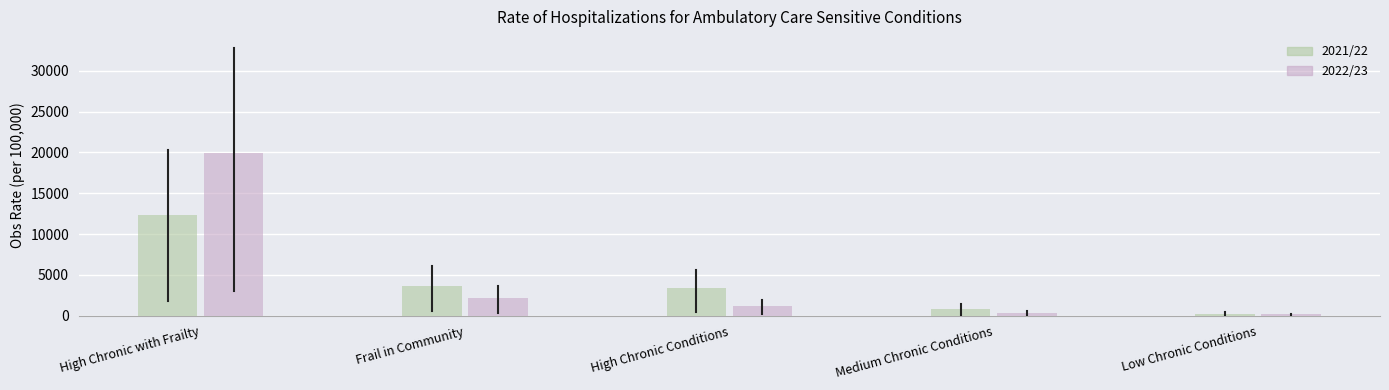

Reading left to right, what are all the values shown in this chart?

2021/22: High Chronic with Frailty=12320.9	Frail in Community=3676.9	High Chronic Conditions=3396.9	Medium Chronic Conditions=885.5	Low Chronic Conditions=287.0
2022/23: High Chronic with Frailty=19895.2	Frail in Community=2187.9	High Chronic Conditions=1211.6	Medium Chronic Conditions=338.7	Low Chronic Conditions=172.2